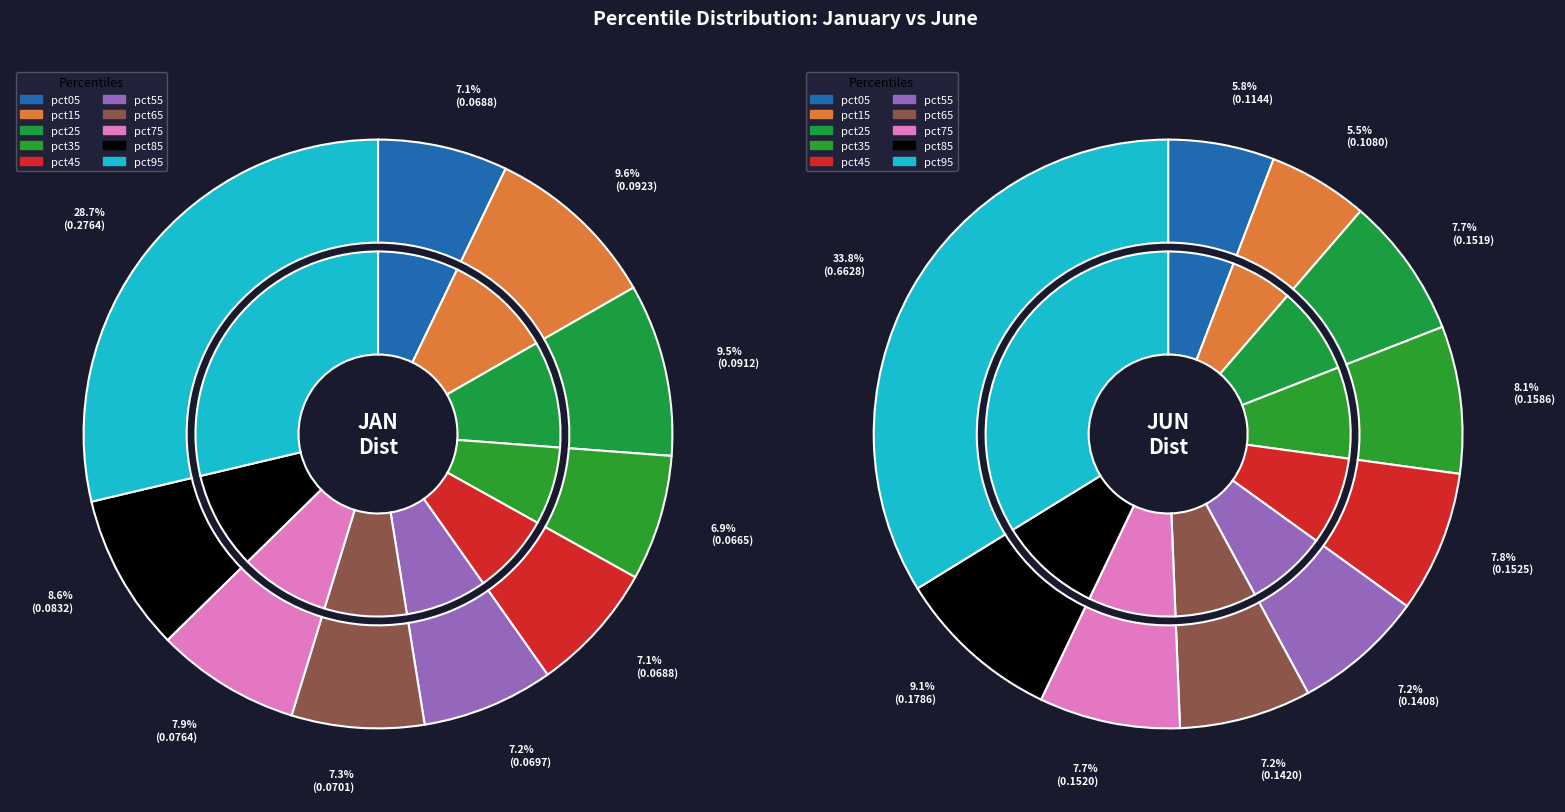

How many segments does this pie chart have?

10